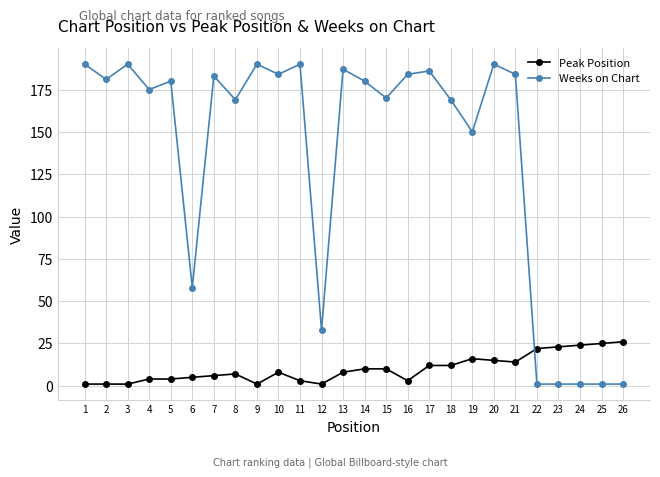

List the series in order of their overall mean, lowest first.

Peak Position, Weeks on Chart